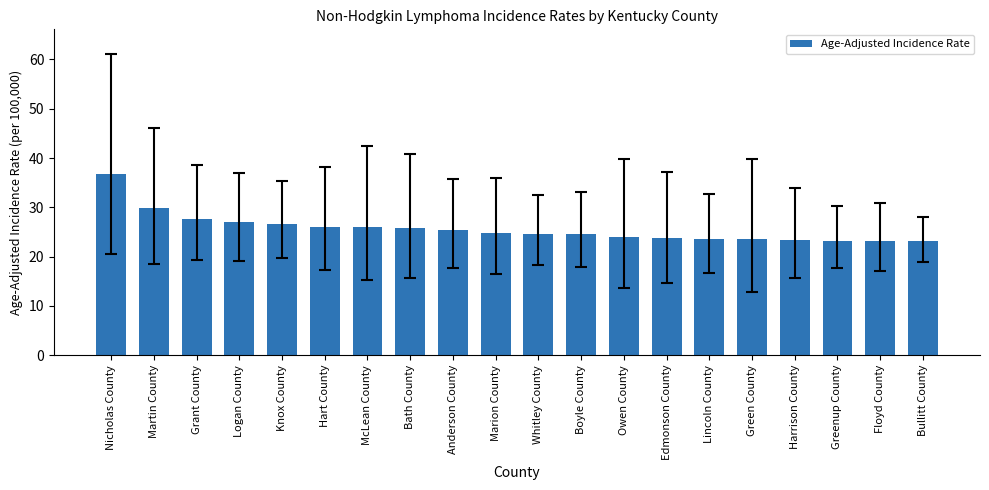

What is the ratio of the value at Greenup County to the value at Owen County?

1.0